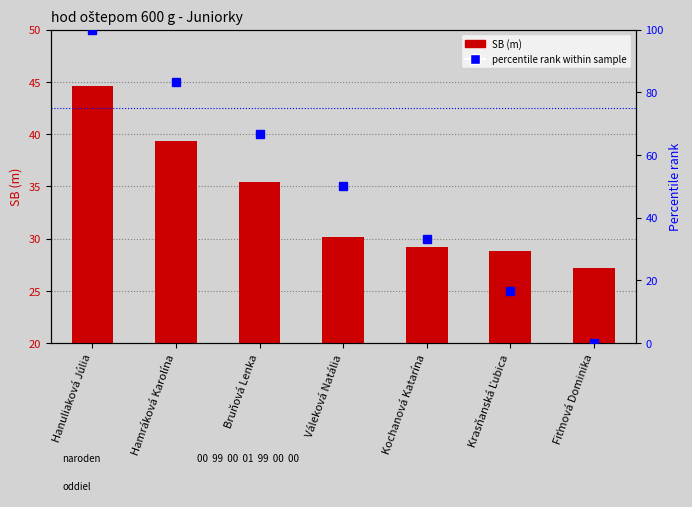

List the series in order of their peak value, highest first.

percentile rank within sample, SB (m)